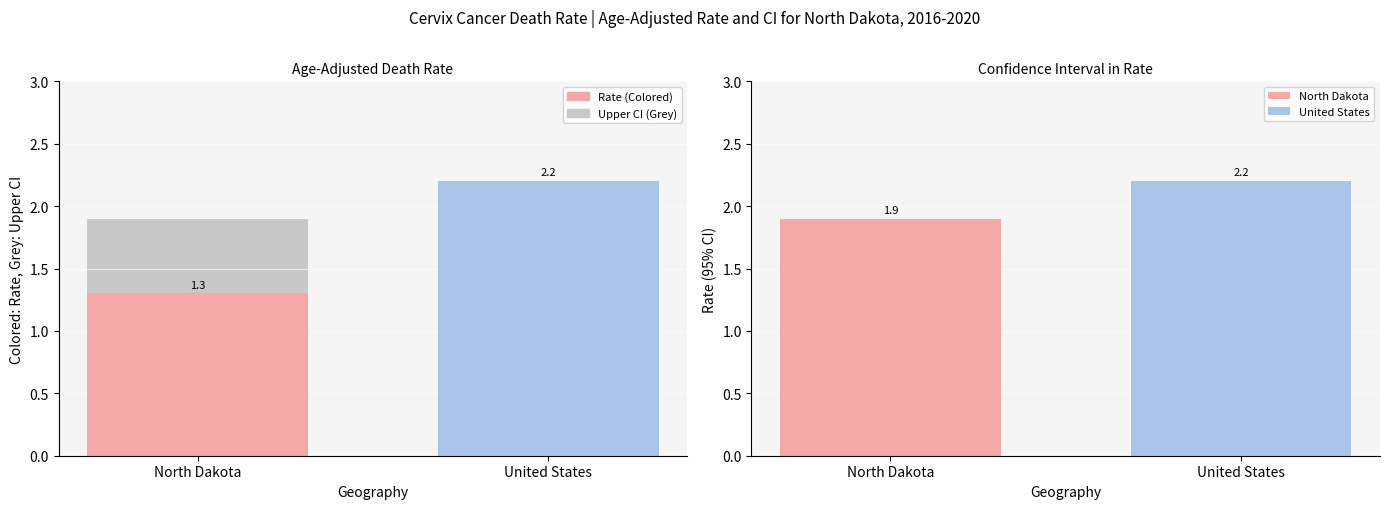

What is the sum of all Age-Adjusted Death Rate values?

3.5